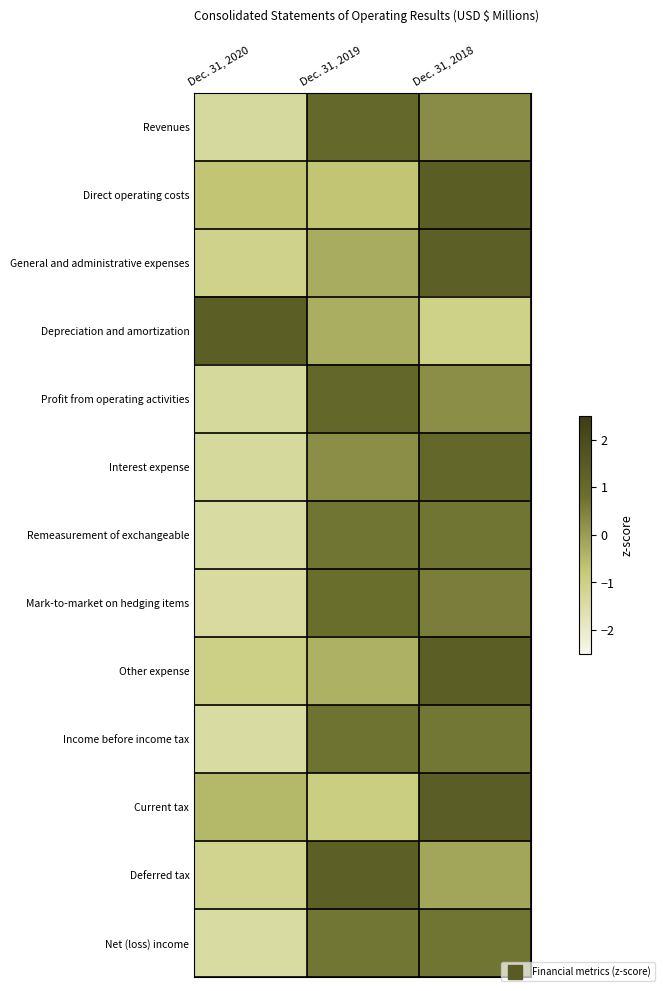

Reading left to right, list all the values displayed in this chart.

Revenues: Dec. 31, 2020=-1.3	Dec. 31, 2019=1.0	Dec. 31, 2018=0.3
Direct operating costs: Dec. 31, 2020=-0.7	Dec. 31, 2019=-0.7	Dec. 31, 2018=1.4
General and administrative expenses: Dec. 31, 2020=-1.1	Dec. 31, 2019=-0.3	Dec. 31, 2018=1.3
Depreciation and amortization: Dec. 31, 2020=1.3	Dec. 31, 2019=-0.3	Dec. 31, 2018=-1.0
Profit from operating activities: Dec. 31, 2020=-1.3	Dec. 31, 2019=1.1	Dec. 31, 2018=0.3
Interest expense: Dec. 31, 2020=-1.3	Dec. 31, 2019=0.3	Dec. 31, 2018=1.1
Remeasurement of exchangeable: Dec. 31, 2020=-1.4	Dec. 31, 2019=0.7	Dec. 31, 2018=0.7
Mark-to-market on hedging items: Dec. 31, 2020=-1.4	Dec. 31, 2019=0.9	Dec. 31, 2018=0.5
Other expense: Dec. 31, 2020=-1.0	Dec. 31, 2019=-0.4	Dec. 31, 2018=1.4
Income before income tax: Dec. 31, 2020=-1.4	Dec. 31, 2019=0.7	Dec. 31, 2018=0.7
Current tax: Dec. 31, 2020=-0.5	Dec. 31, 2019=-0.9	Dec. 31, 2018=1.4
Deferred tax: Dec. 31, 2020=-1.1	Dec. 31, 2019=1.3	Dec. 31, 2018=-0.2
Net (loss) income: Dec. 31, 2020=-1.4	Dec. 31, 2019=0.7	Dec. 31, 2018=0.7